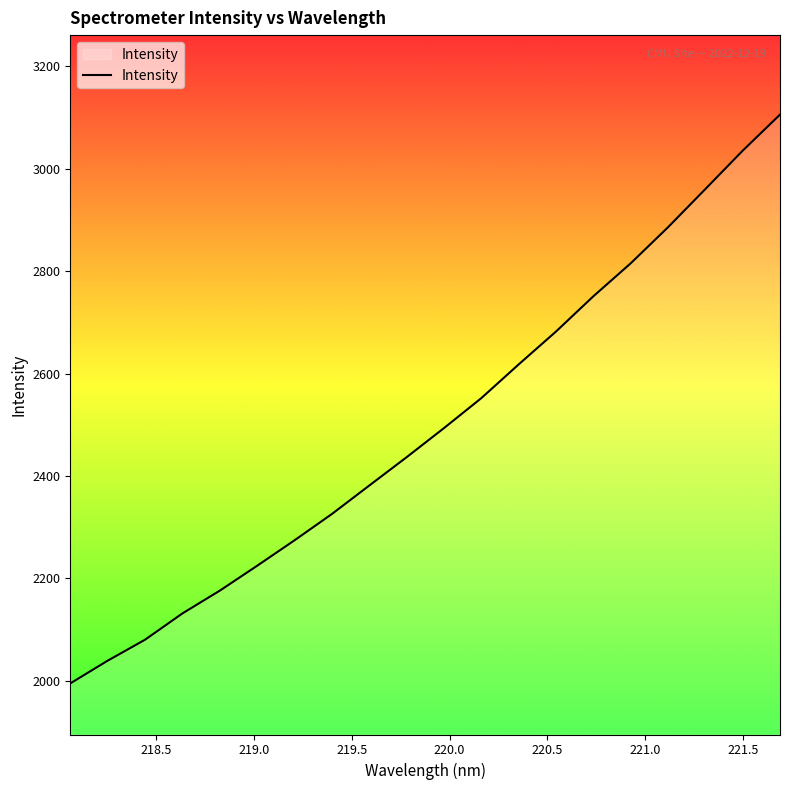

Count the number of categories in the chart.

20